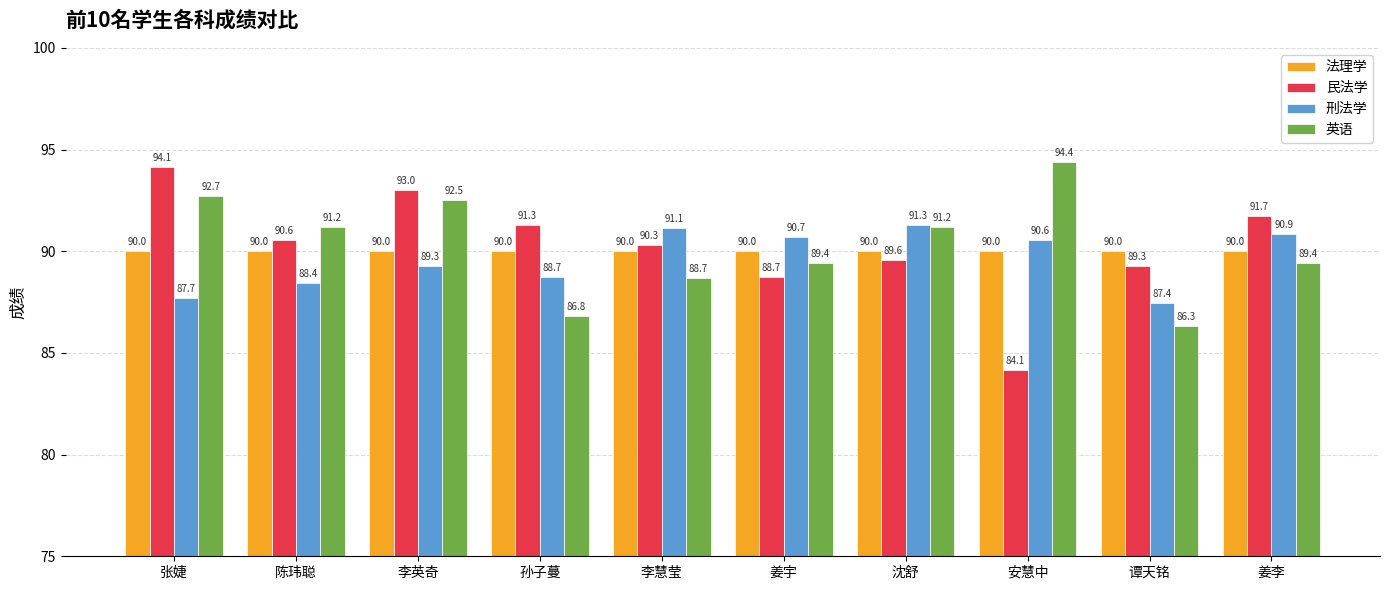

Which series has the largest range (max minus min)?

民法学